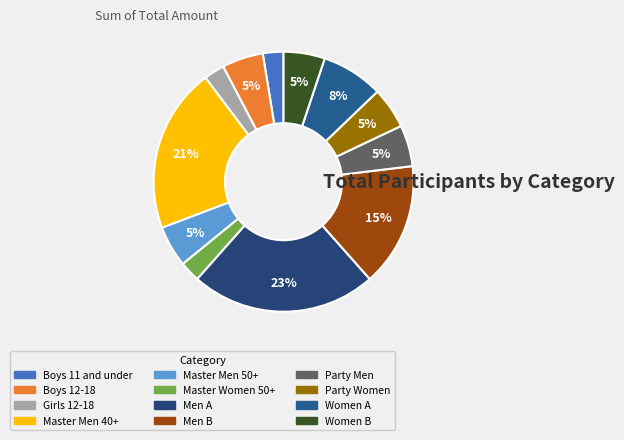

How many segments does this pie chart have?

12